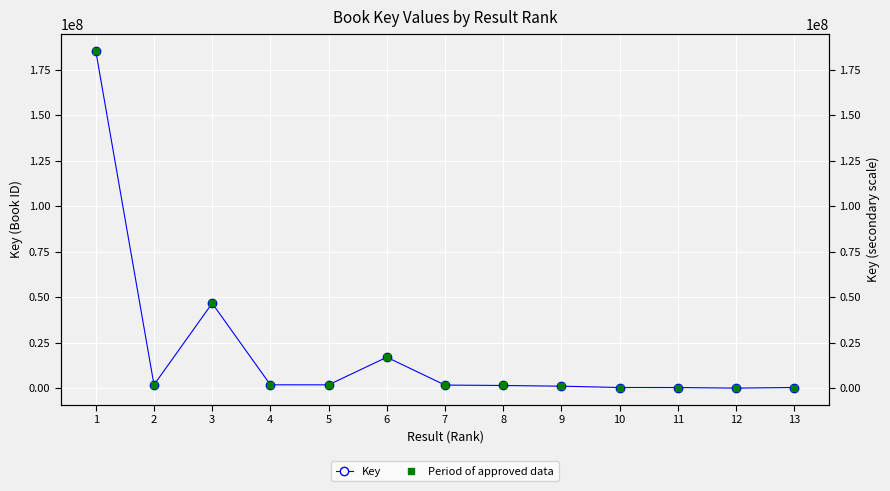

Is the value of Key at 12 greater than the value of Period of approved data at 10?

No